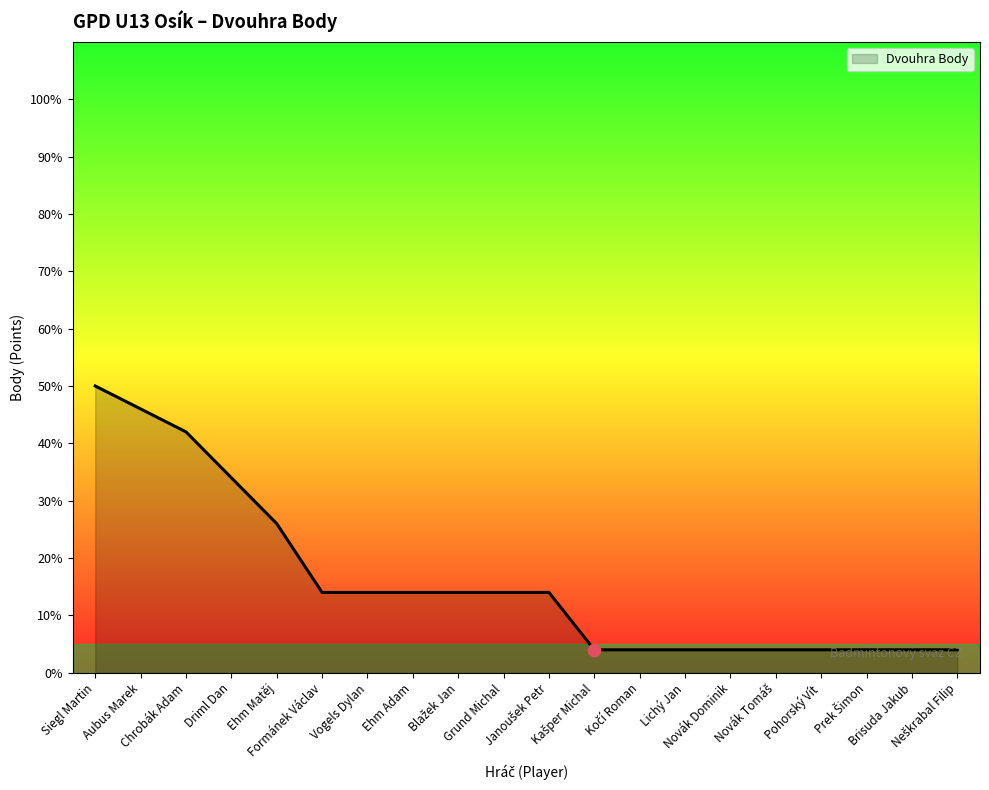

What is the change in value from Ehm Adam to Brisuda Jakub?

-10